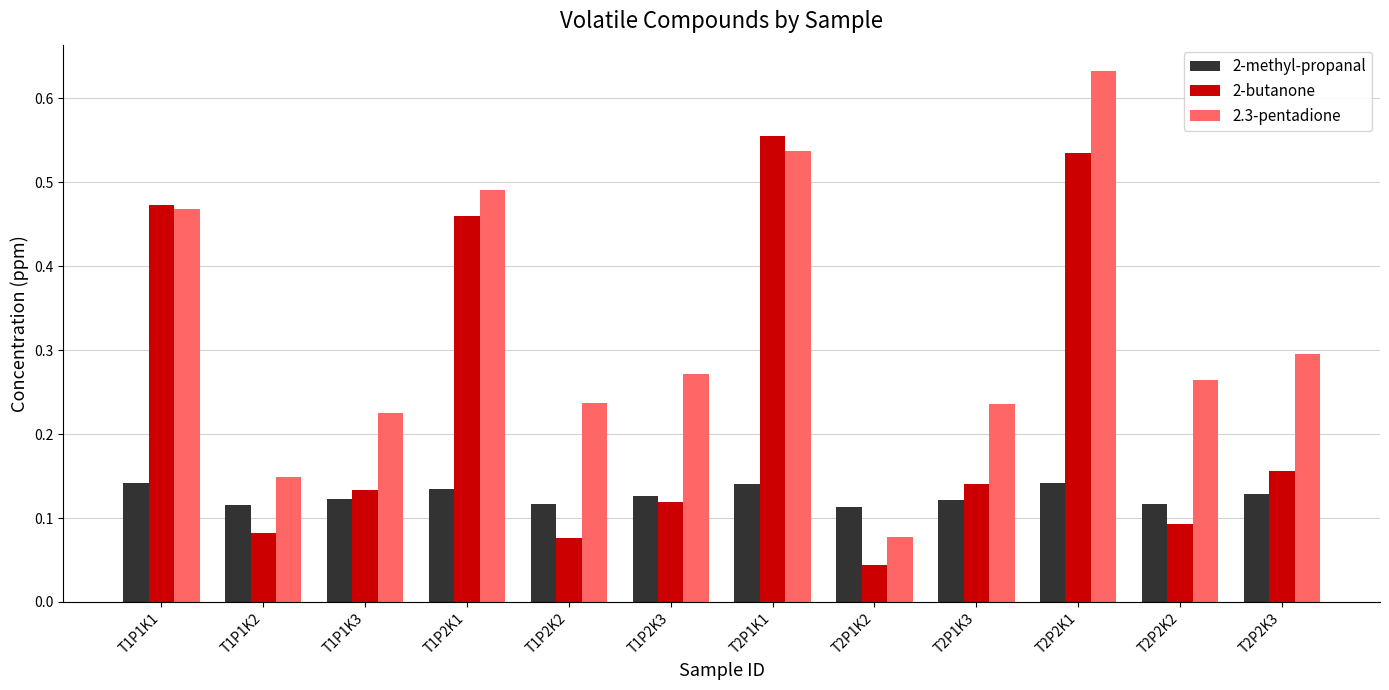

What is the label of the 9th bar from the left?

T2P1K3